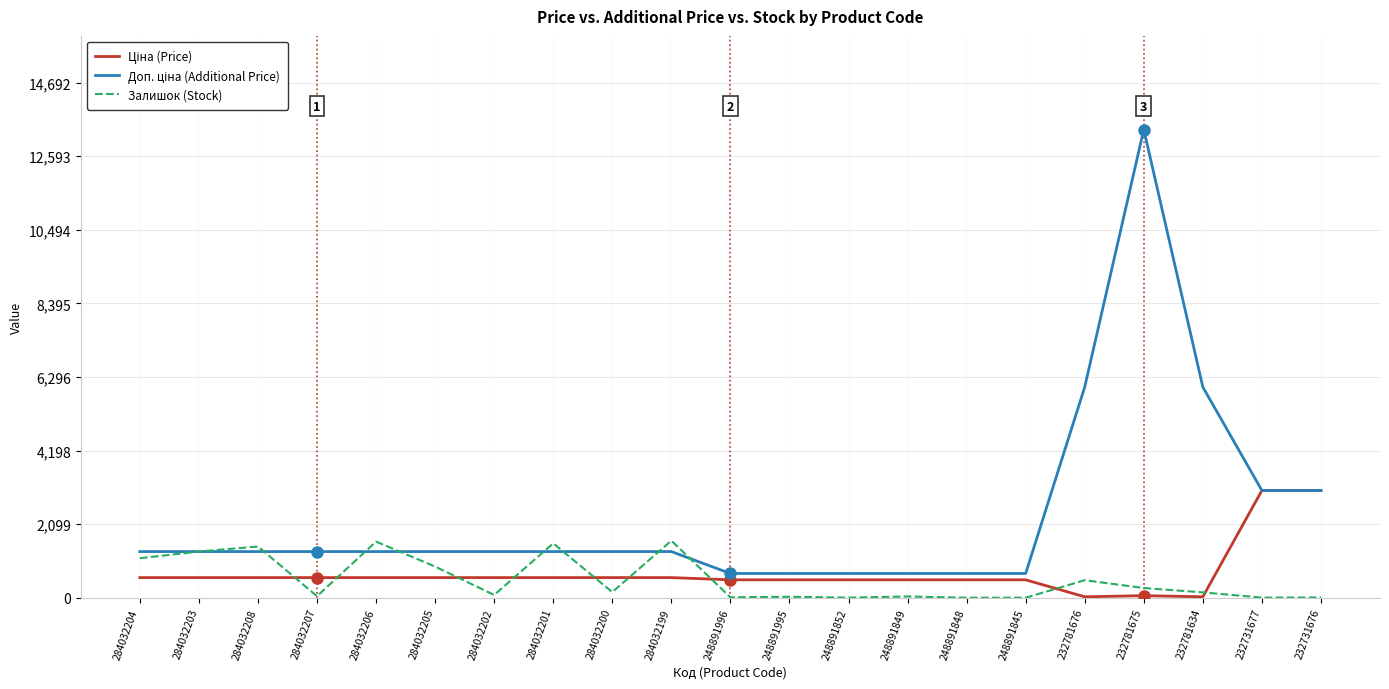

Where is Залишок (Stock) nearest to the value 814?

284032205